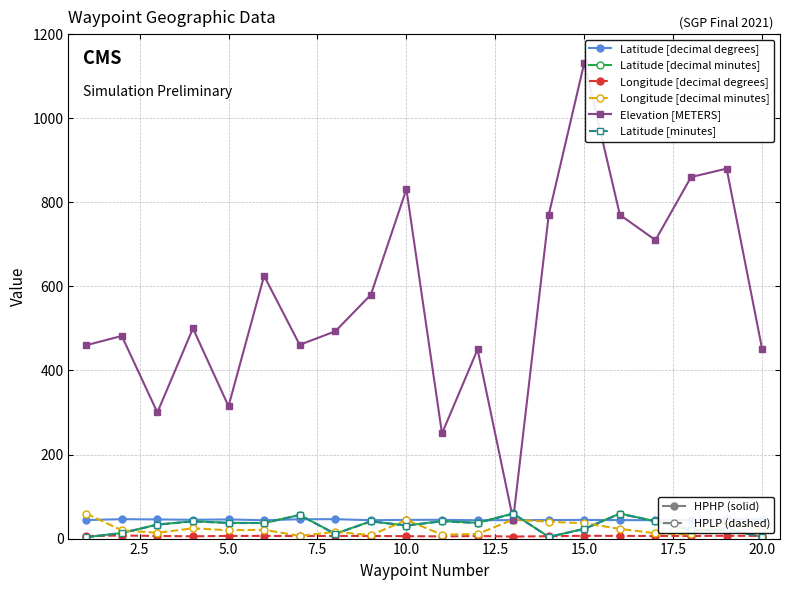

What is the difference between the highest and lowest values at 15.0?

454.9